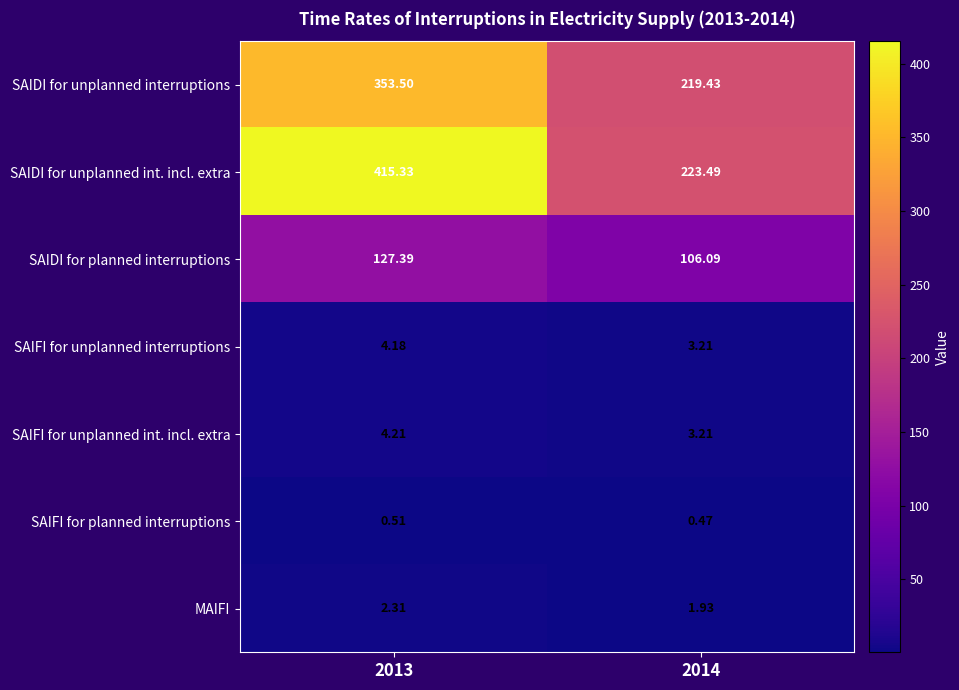

Which series has the largest range (max minus min)?

SAIDI for unplanned int. incl. extra